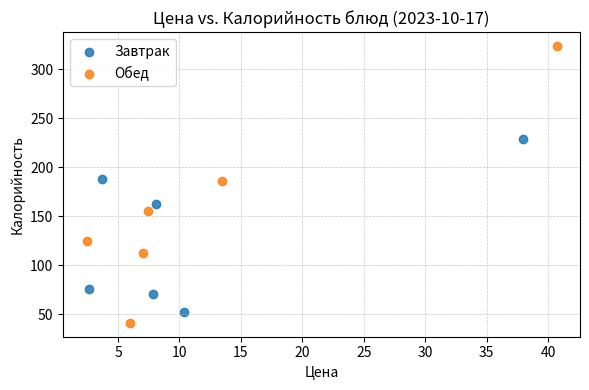

Which series reaches the maximum Y coordinate?

Обед